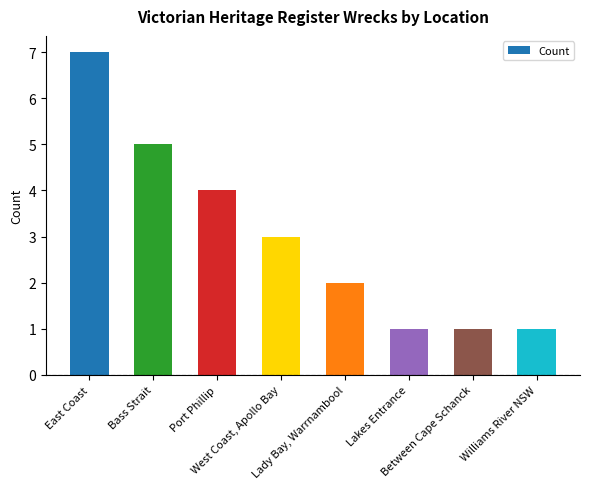

What is the ratio of the value at Between Cape Schanck to the value at West Coast, Apollo Bay?

0.3